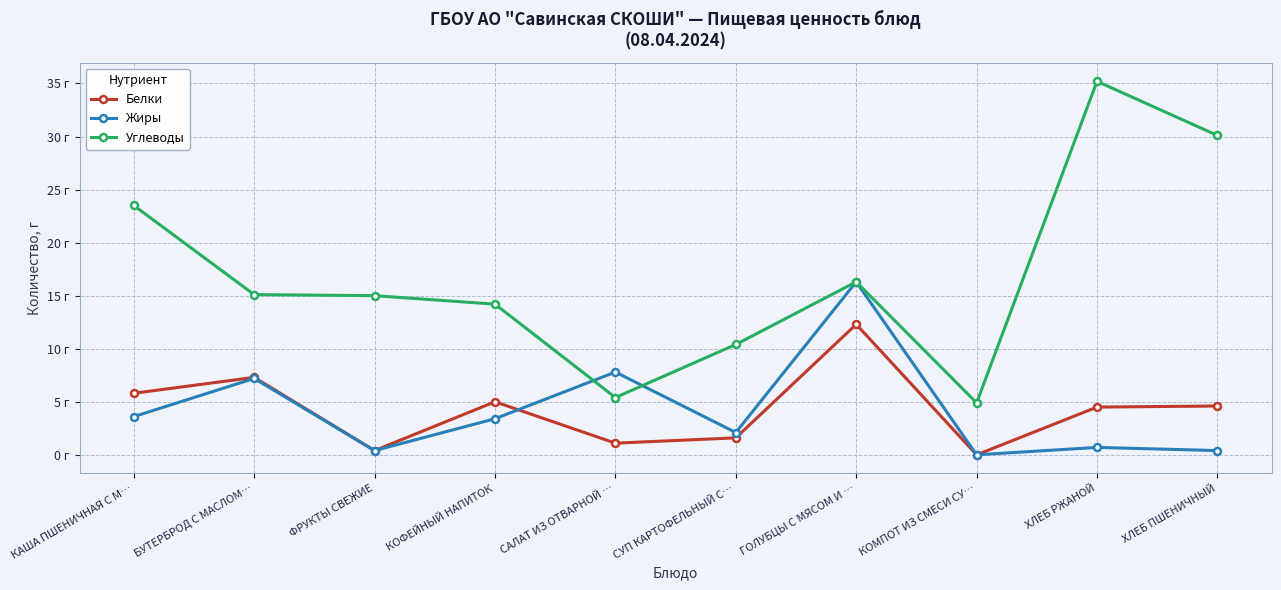

What is the sum of the Белки values at САЛАТ ИЗ ОТВАРНОЙ … and ФРУКТЫ СВЕЖИЕ?

1.5